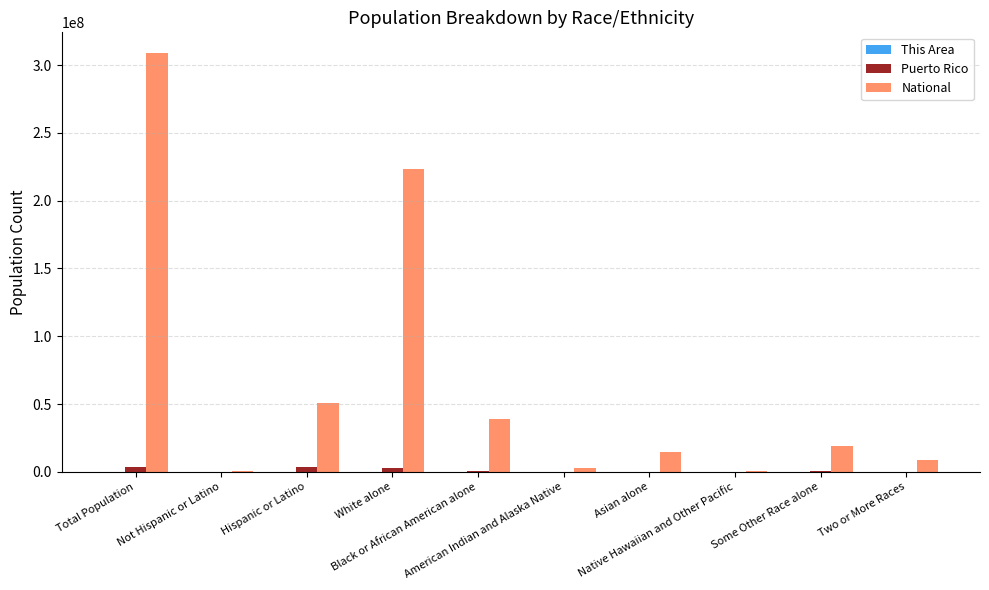

What is the maximum value shown in the chart?

308745538